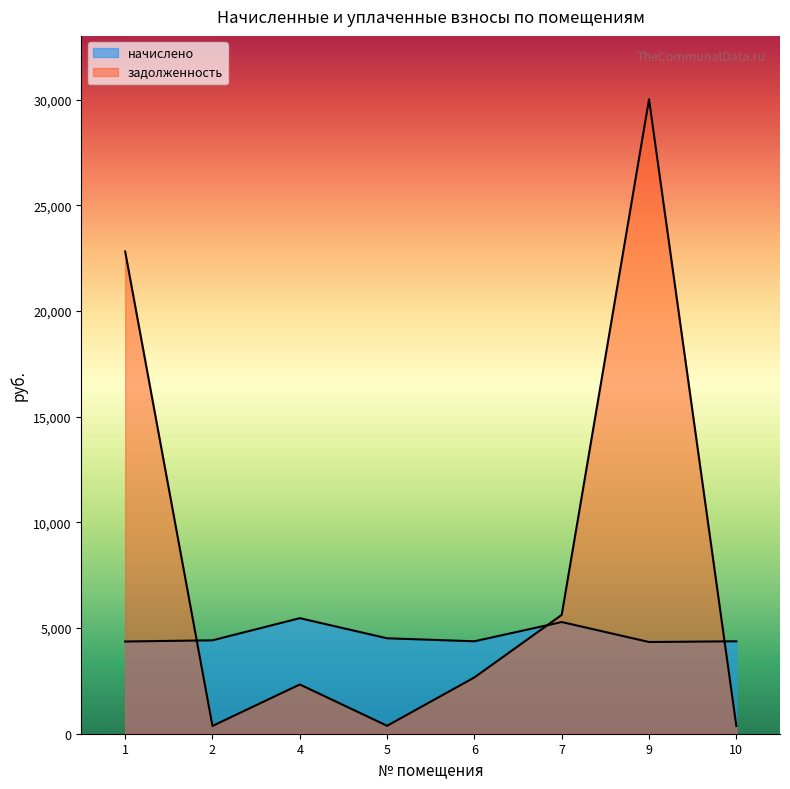

Between 7 and 10, which series saw the biggest shift?

задолженность